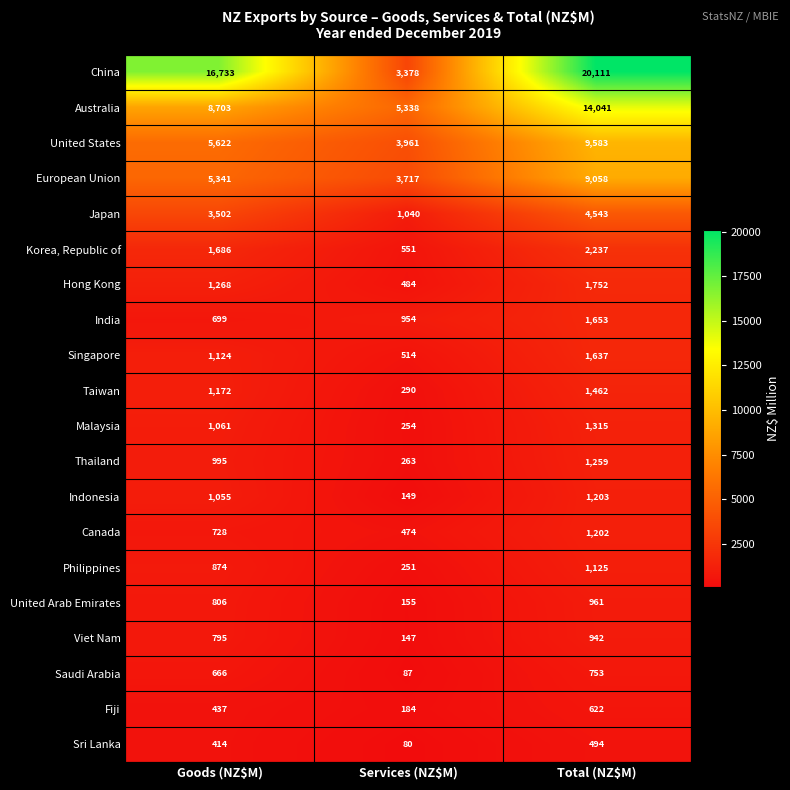

The value of Viet Nam at Services (NZ$M) is 71. True or false?

False